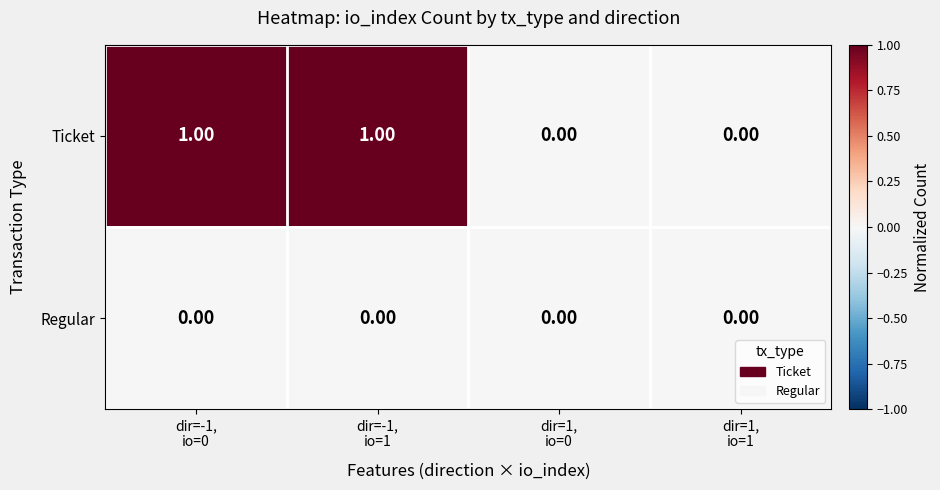

Rank the series by their maximum value, from lowest to highest.

Regular, Ticket